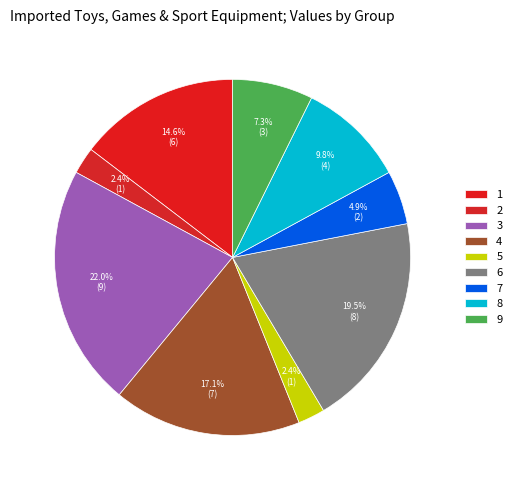

What is the change in value from 2 to 8?

+3